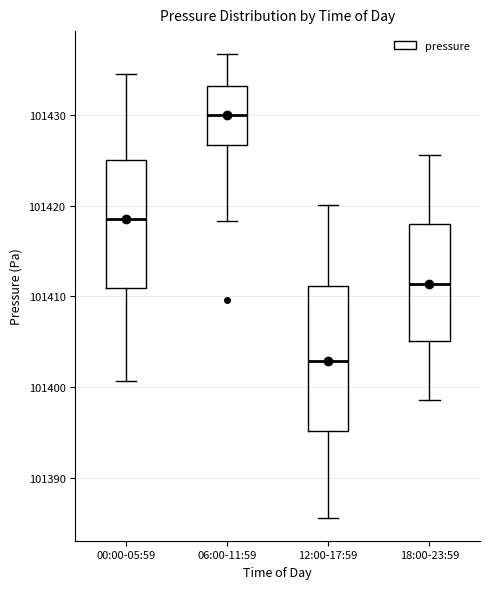

Reading left to right, transcribe this box plot: for each box, give where its median line is, the range the box spans, and where its two whiskers end, as read against the y-axis. The values are not printed on the chart, so give them approximately, as read against the axis.

00:00-05:59: median 101419, box 101411 to 101425, whiskers 101401 to 101435
06:00-11:59: median 101430, box 101427 to 101433, whiskers 101418 to 101437
12:00-17:59: median 101403, box 101395 to 101411, whiskers 101386 to 101420
18:00-23:59: median 101411, box 101405 to 101418, whiskers 101399 to 101426